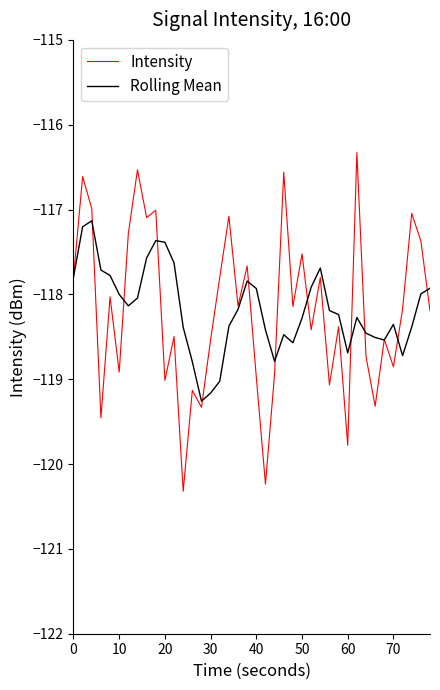

Which series has the widest spread of values?

Intensity